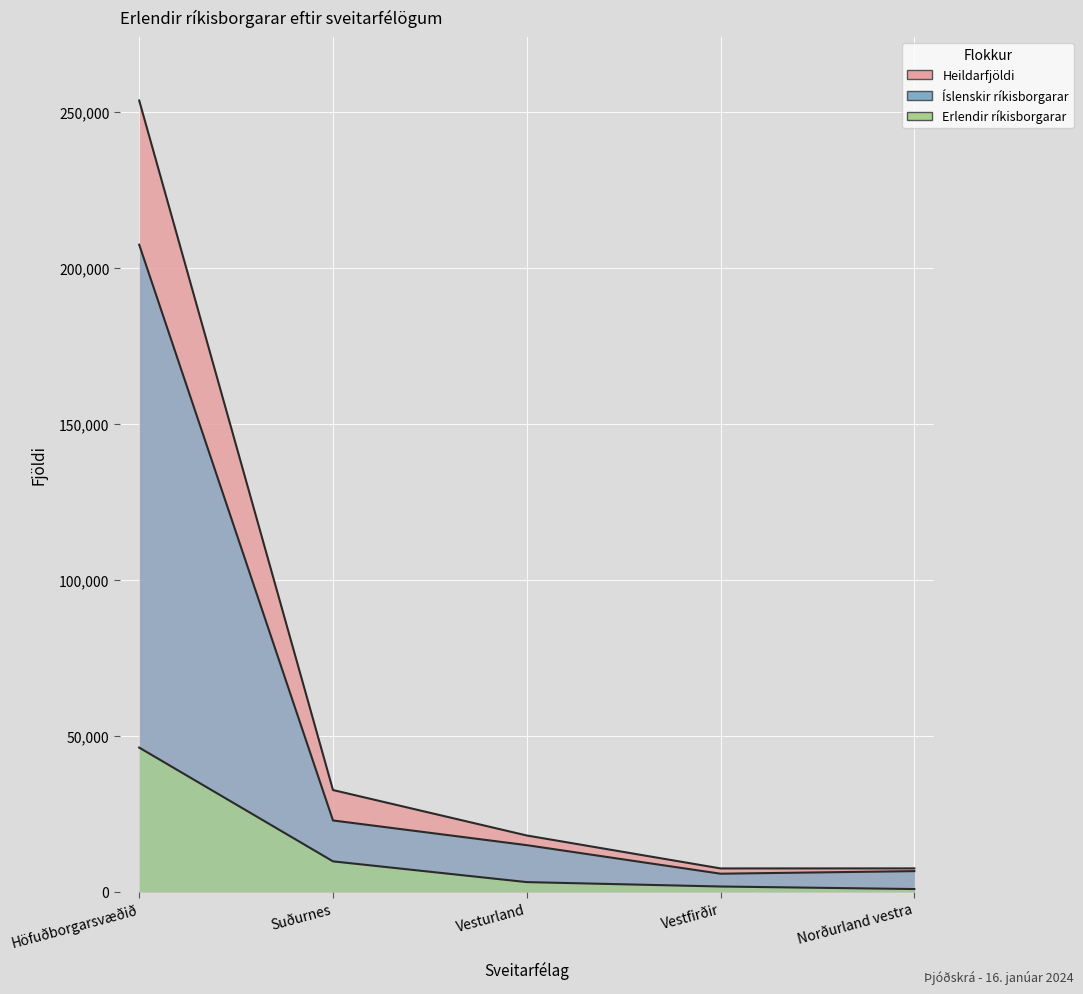

What are all the series names shown in the legend?

Heildarfjöldi, Íslenskir ríkisborgarar, Erlendir ríkisborgarar